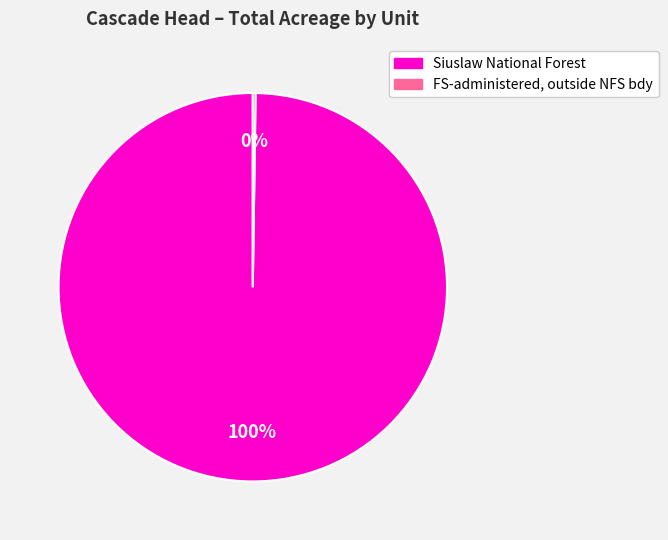

Which category has the biggest portion of the pie?

Siuslaw National Forest